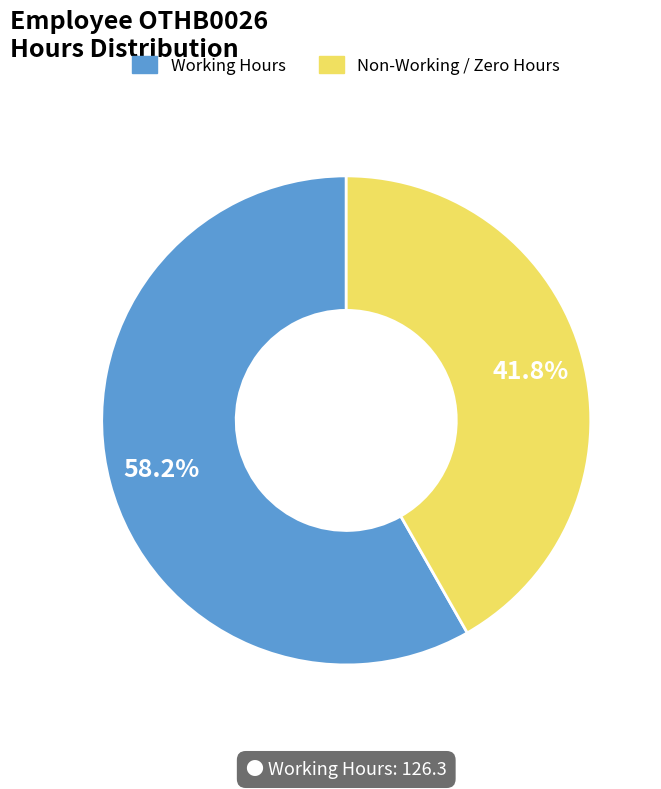

Approximately how many times larger is the value at Non-Working / Zero Hours compared to Working Hours?

0.7